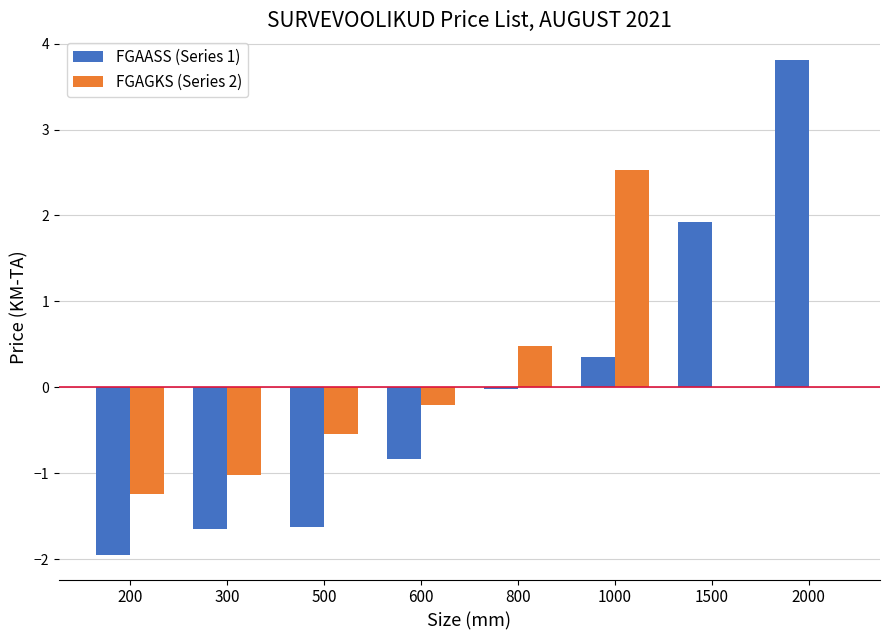

How many distinct data groups are displayed?

2